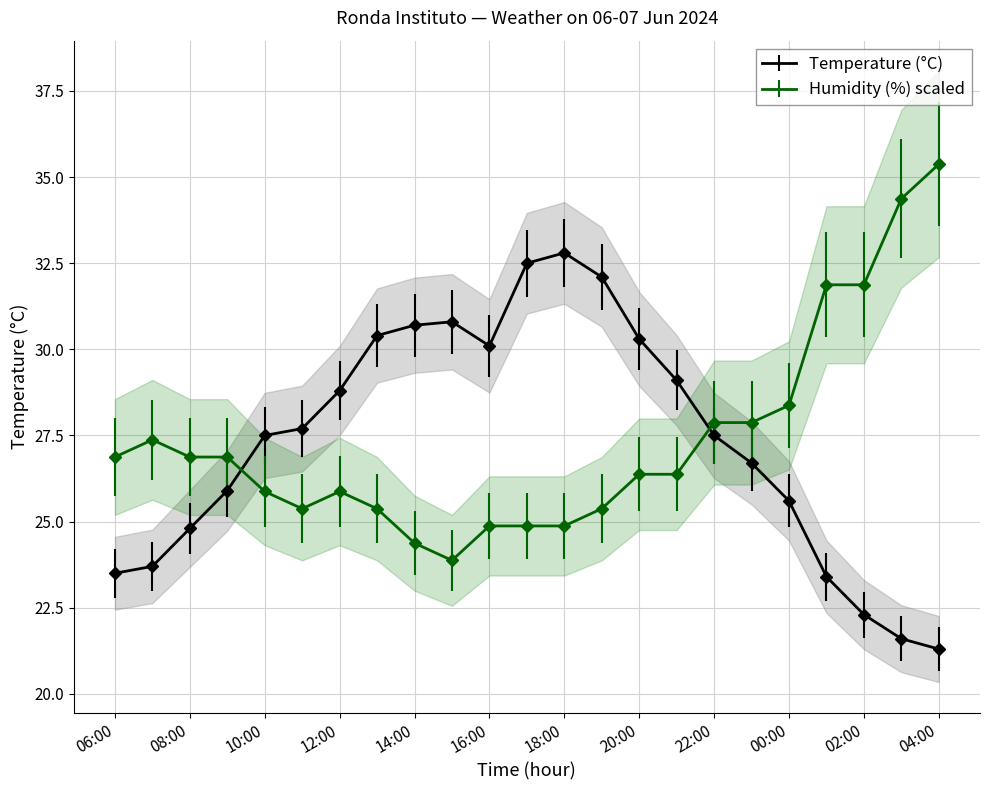

Where is the first local maximum for Temperature (°C)?

15:00